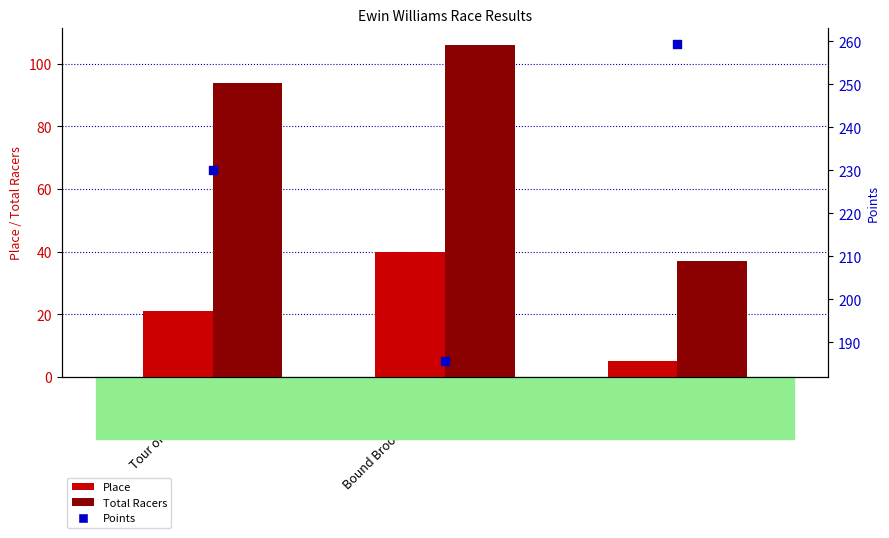

Which series has the largest Y range (max minus min)?

Points